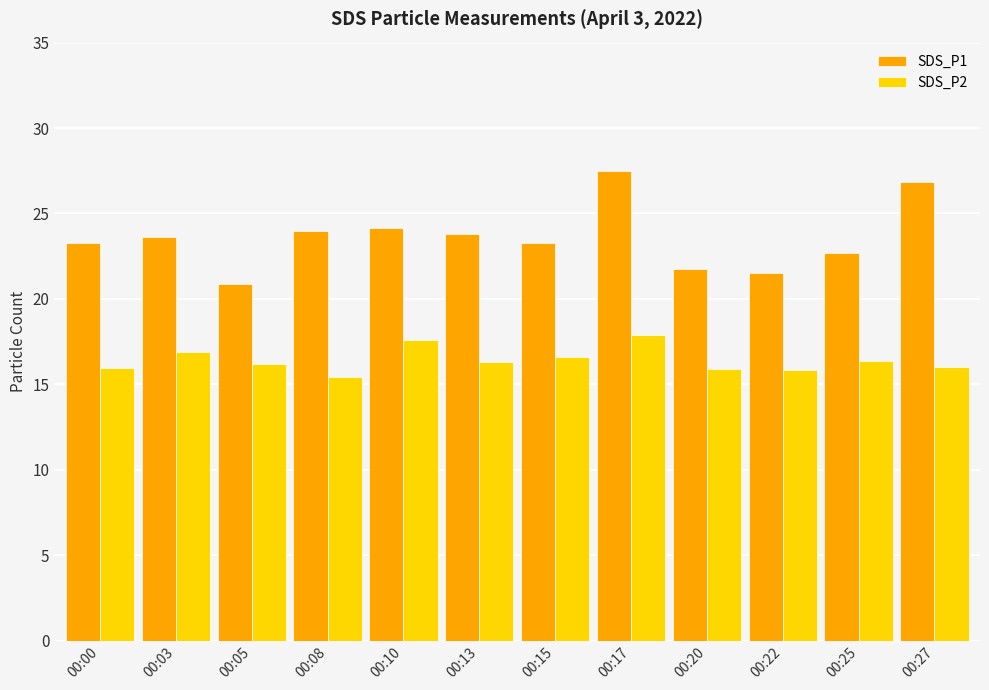

How many data points does each series have?

12